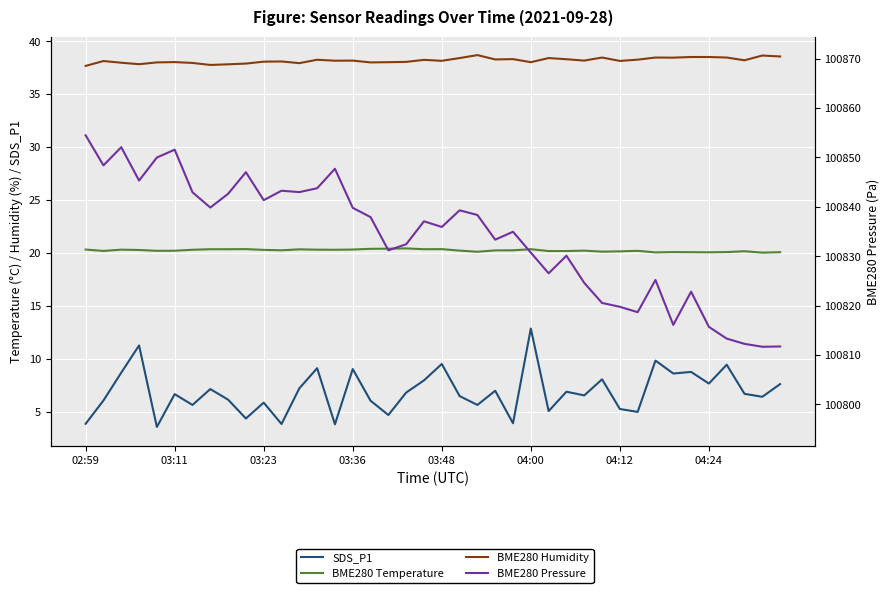

How many lines are shown in the chart?

4